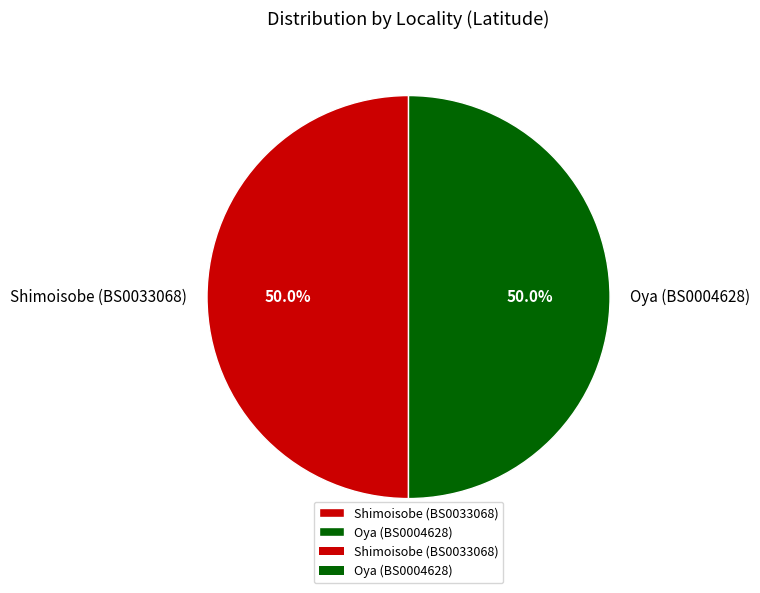

To the nearest percent, what is the combined percentage of Shimoisobe (BS0033068) and Oya (BS0004628)?

100%